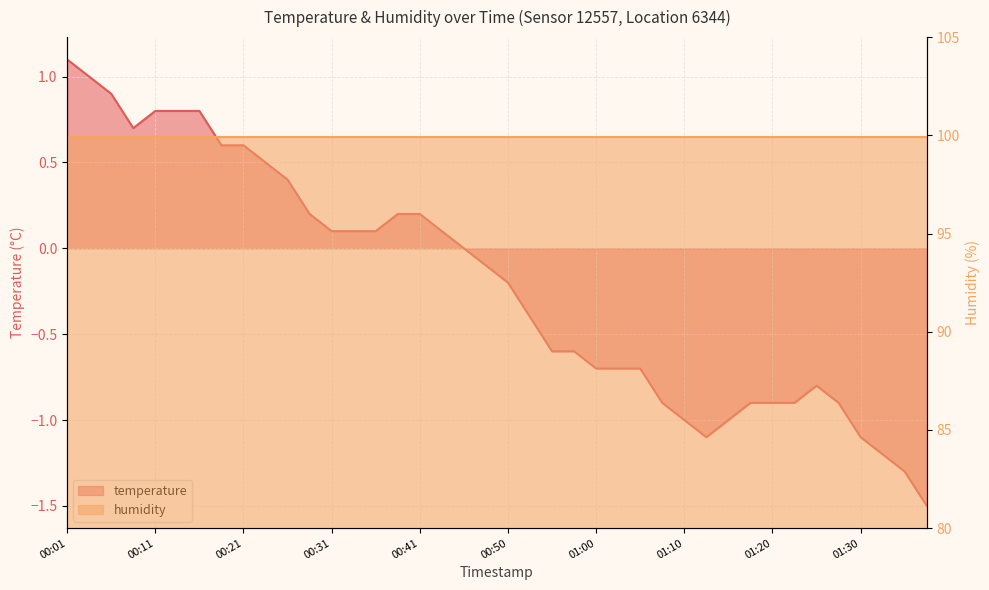

Reading left to right, transcribe all the data shown in this chart.

00:01=1.1	00:04=1.0	00:06=0.9	00:09=0.7	00:11=0.8	00:14=0.8	00:16=0.8	00:19=0.6	00:21=0.6	00:23=0.5	00:26=0.4	00:28=0.2	00:31=0.1	00:33=0.1	00:36=0.1	00:38=0.2	00:41=0.2	00:43=0.1	00:45=0.0	00:48=-0.1	00:50=-0.2	00:53=-0.4	00:55=-0.6	00:58=-0.6	01:00=-0.7	01:03=-0.7	01:05=-0.7	01:08=-0.9	01:10=-1.0	01:13=-1.1	01:15=-1.0	01:17=-0.9	01:20=-0.9	01:22=-0.9	01:25=-0.8	01:27=-0.9	01:30=-1.1	01:32=-1.2	01:35=-1.3	01:37=-1.5